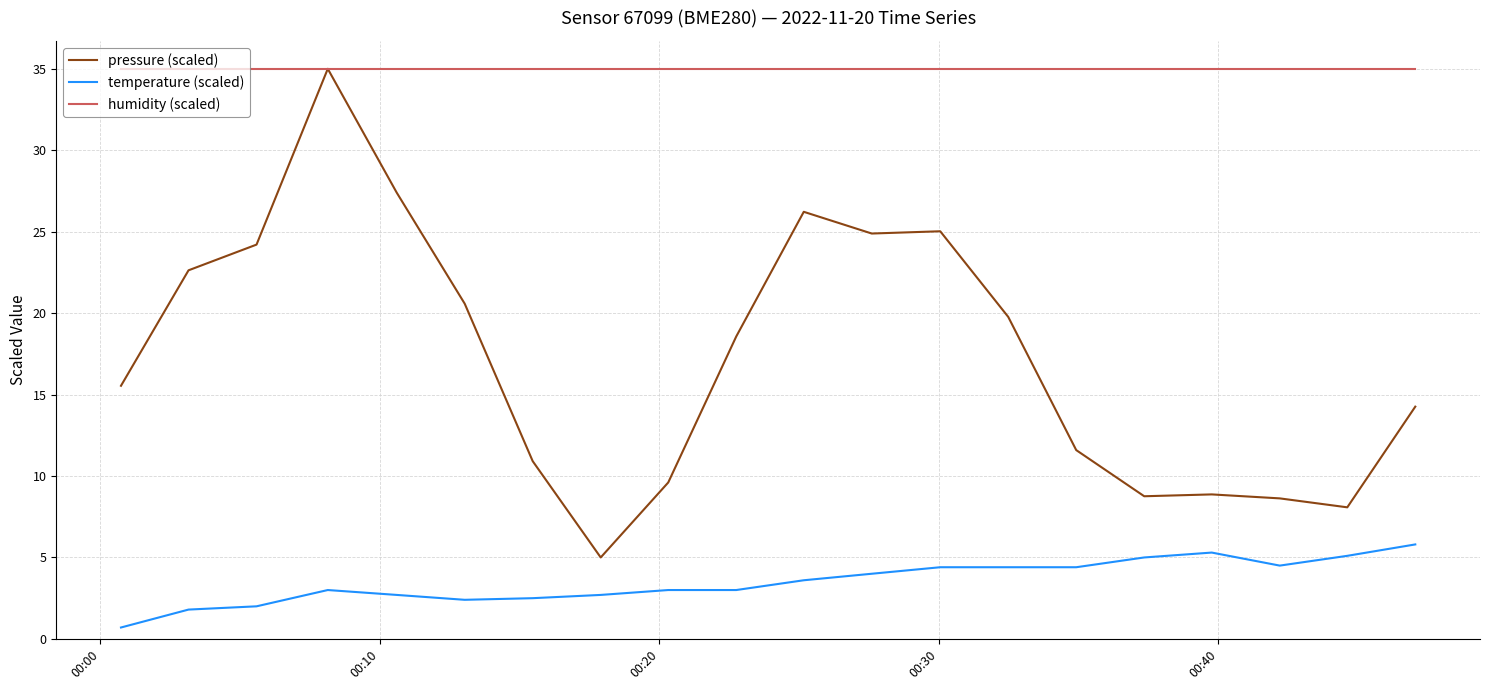

Which series has the largest total across all categories?

humidity (scaled)